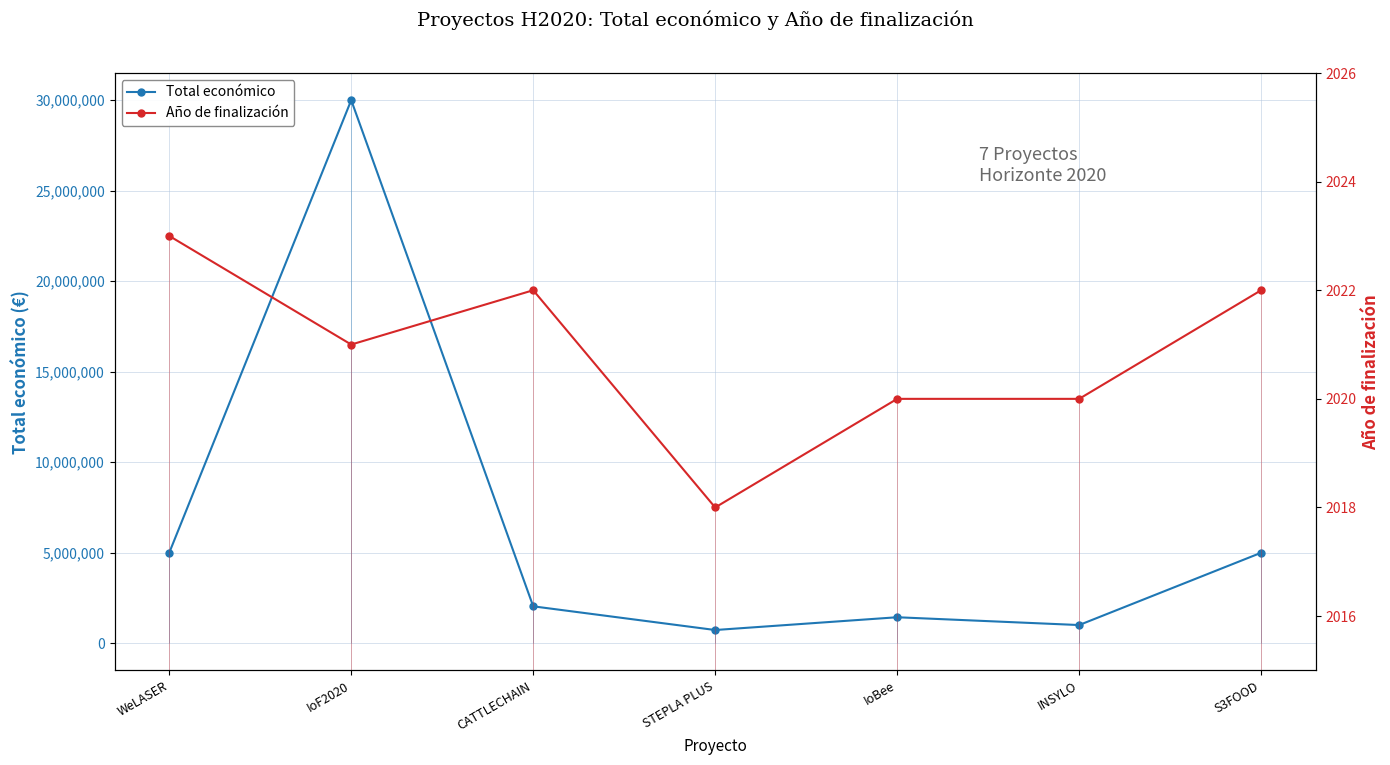

What position from the right is WeLASER?

7